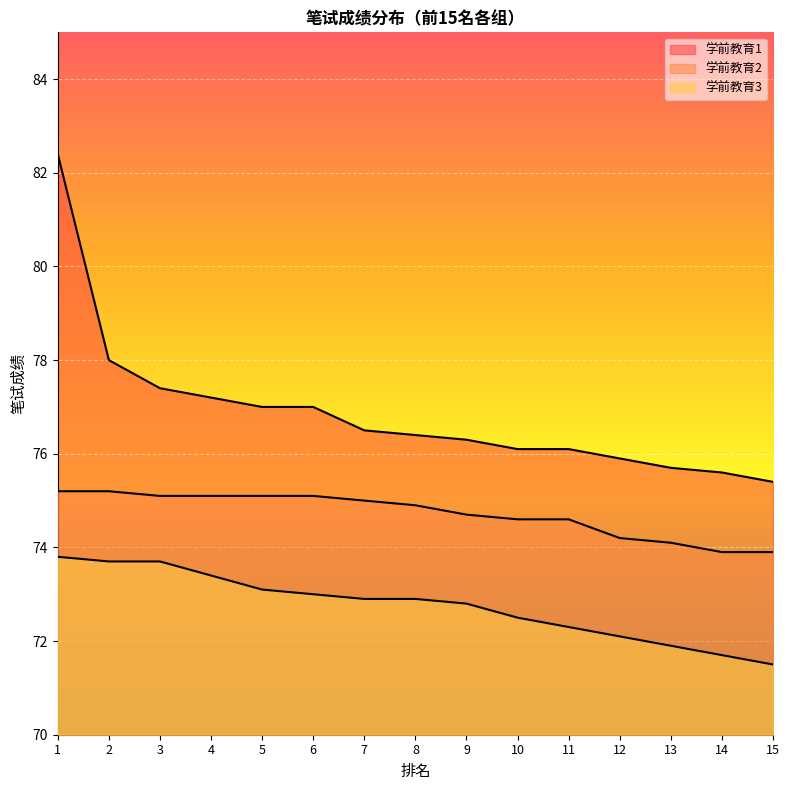

True or false: 学前教育3 and 学前教育2 cross at least once.

False